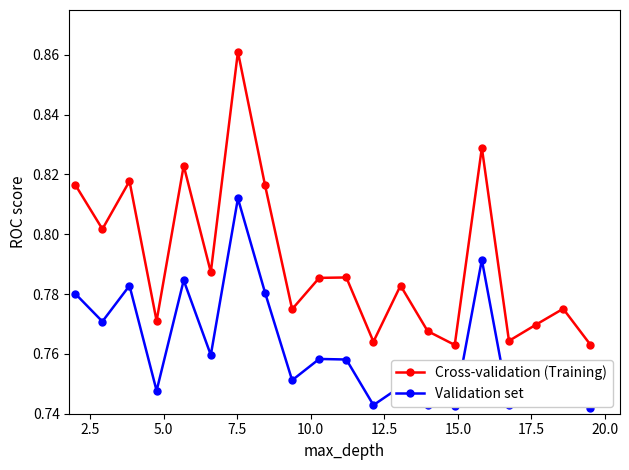

Rank the series by their maximum value, from lowest to highest.

Validation set, Cross-validation (Training)